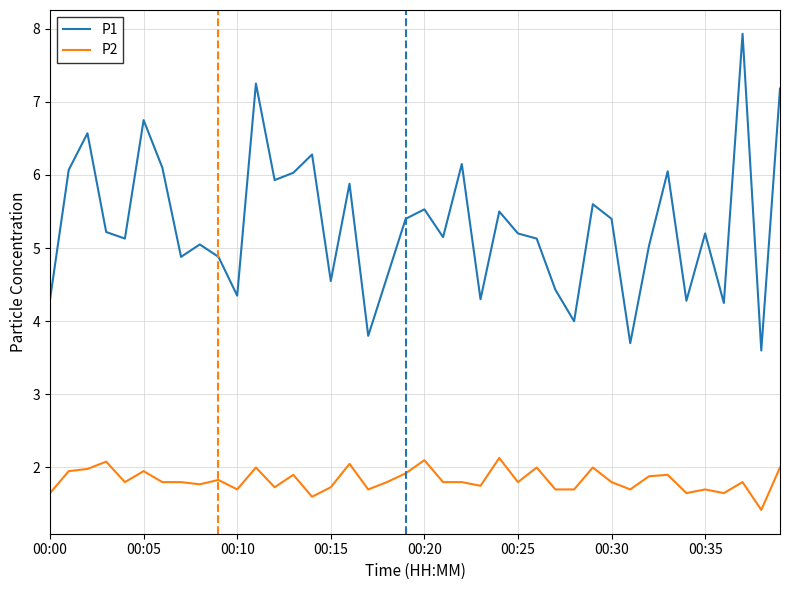

What is the maximum value shown in the chart?

7.9